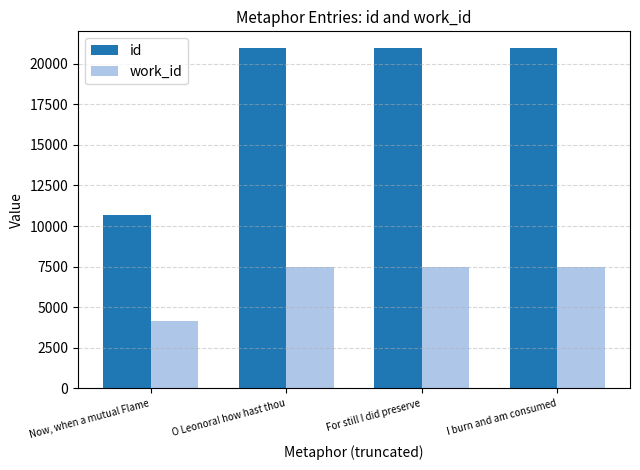

Between Now, when a mutual Flame and For still I did preserve, which series saw the biggest shift?

id